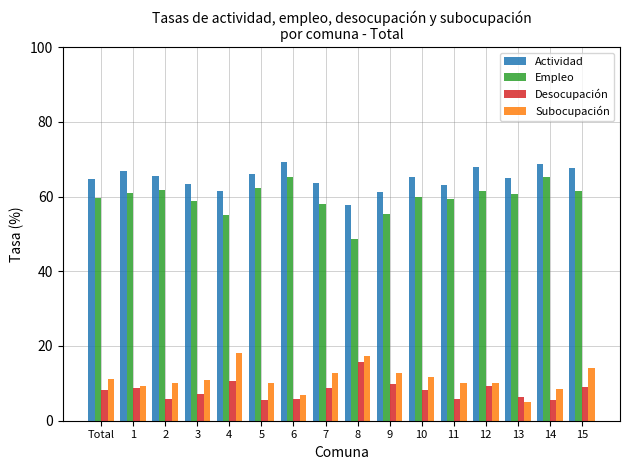

What is the difference between the second highest and minimum values in the Desocupación series?

5.0